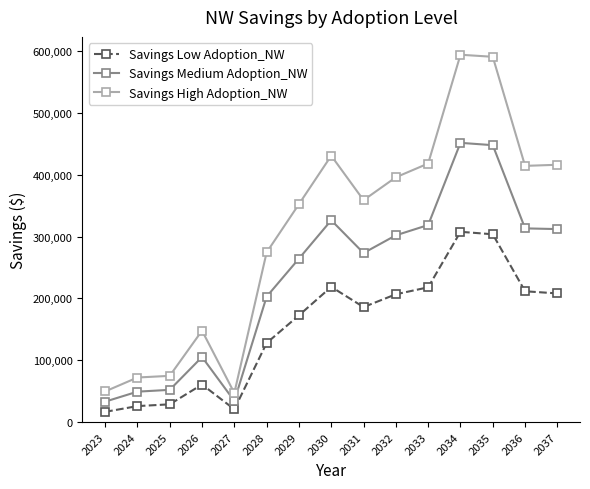

What is the highest value of the Savings Medium Adoption_NW series?

451563.8